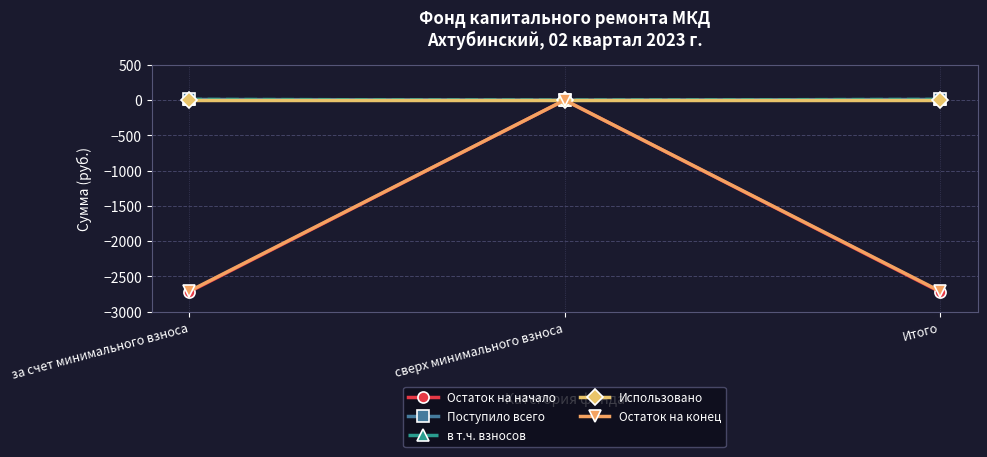

At за счет минимального взноса, list the series in order from smallest to largest.

Остаток на начало, Остаток на конец, Использовано, Поступило всего, в т.ч. взносов